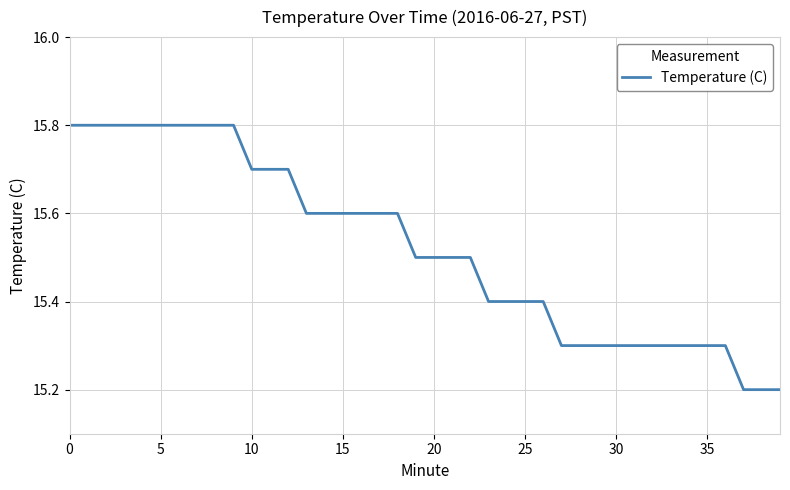

What is the smallest value displayed?

15.2